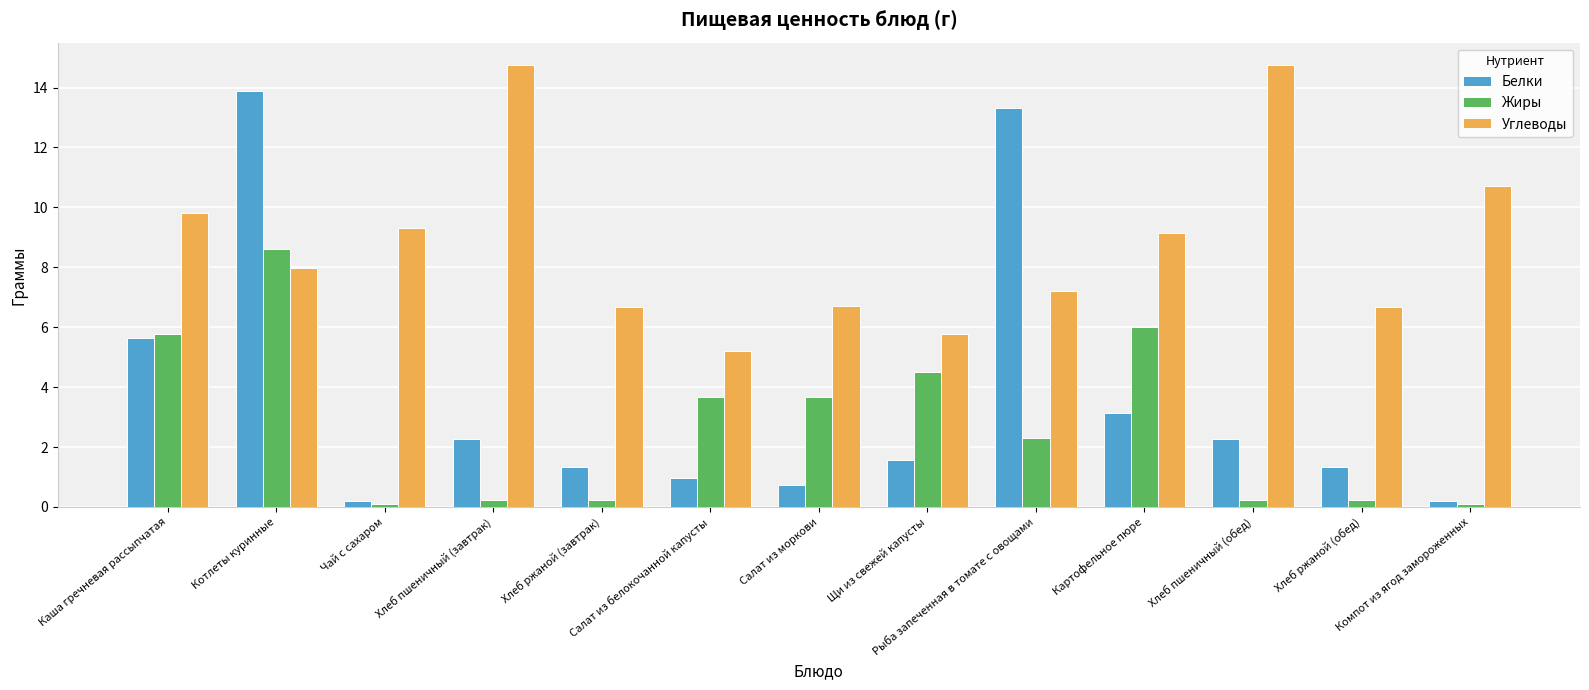

The Жиры series shows 8.5 at Картофельное пюре. True or false?

False